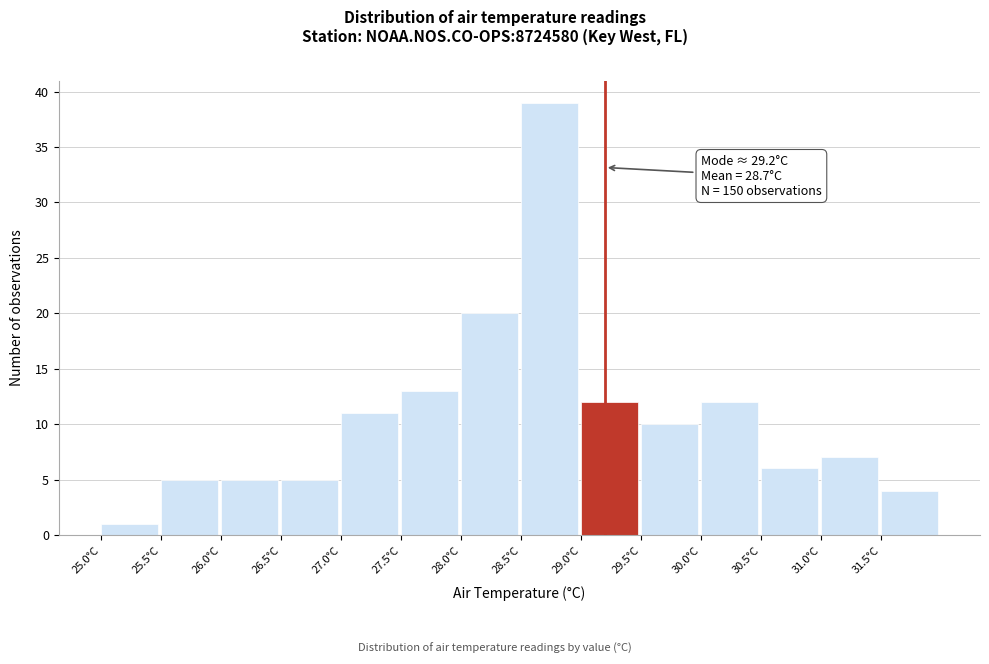

Which range on the x-axis has the tallest bar?

28.5 to 29.0